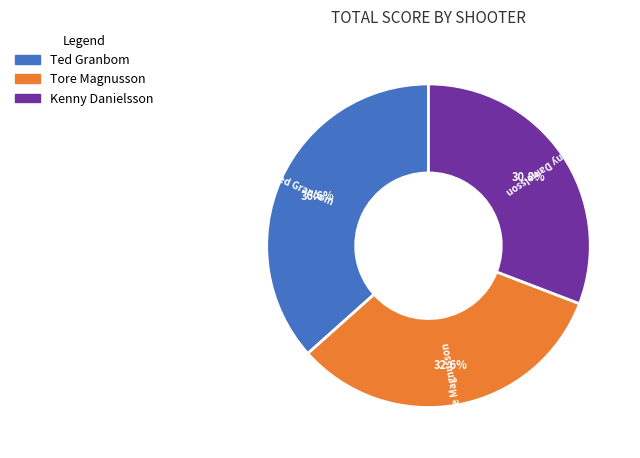

Approximately how many times larger is the value at Ted Granbom compared to Kenny Danielsson?

1.2